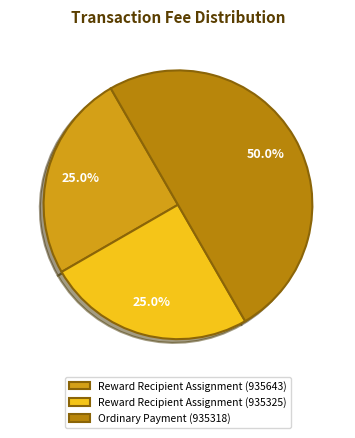

What is the largest slice in the pie chart?

Ordinary Payment (935318)